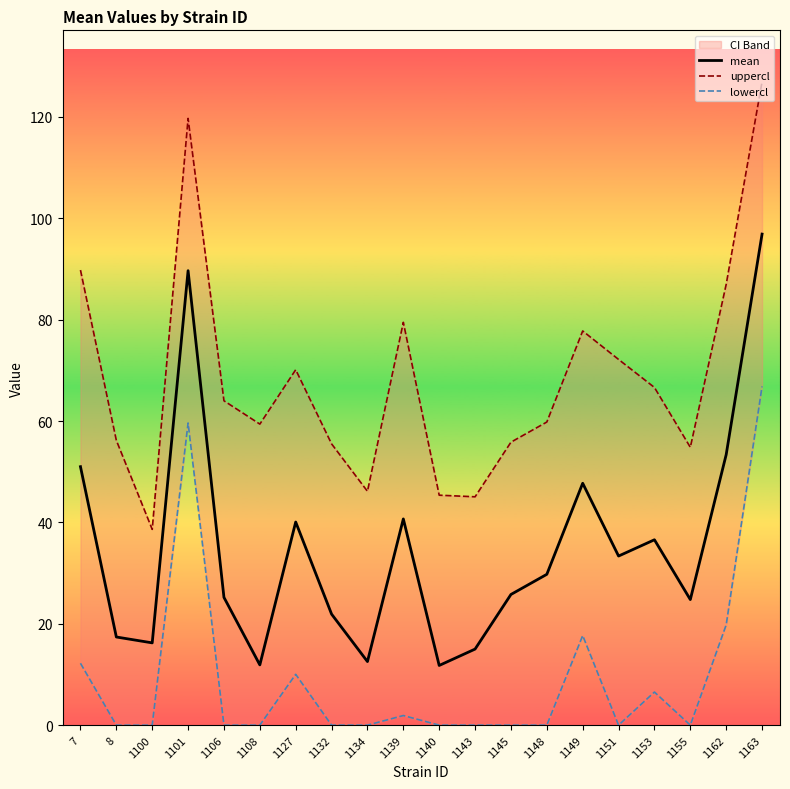

What is the total value across all series at 1132?

77.4